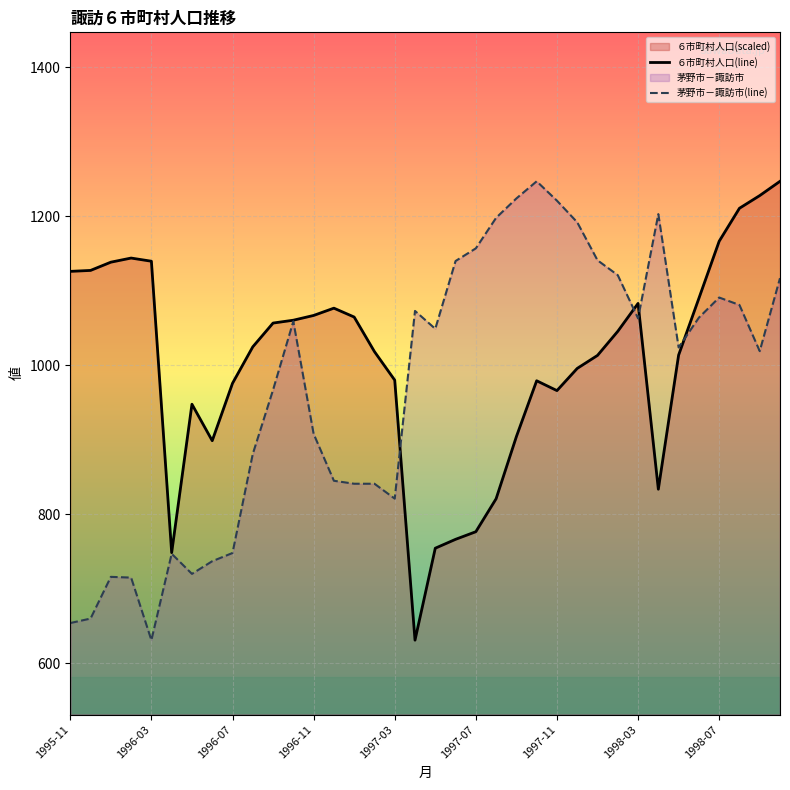

Reading left to right, what are all the values shown in this chart?

６市町村人口(line): 1126.1	1127.4	1138.4	1144.0	1139.7	748.5	947.7	898.8	975.8	1024.8	1056.7	1060.5	1066.9	1076.7	1064.8	1018.4	980.1	631.0	754.5	766.4	776.6	820.9	904.3	979.2	966.0	995.8	1013.3	1045.6	1083.1	833.6	1013.7	1089.9	1166.5	1210.8	1227.8	1247.0
茅野市－諏訪市(line): 654.0	660.0	716.0	715.0	631.0	747.0	720.0	737.0	748.0	881.0	967.0	1059.0	908.0	845.0	841.0	841.0	821.0	1073.0	1049.0	1140.0	1157.0	1198.0	1224.0	1247.0	1221.0	1192.0	1141.0	1121.0	1063.0	1203.0	1024.0	1064.0	1091.0	1081.0	1019.0	1117.0